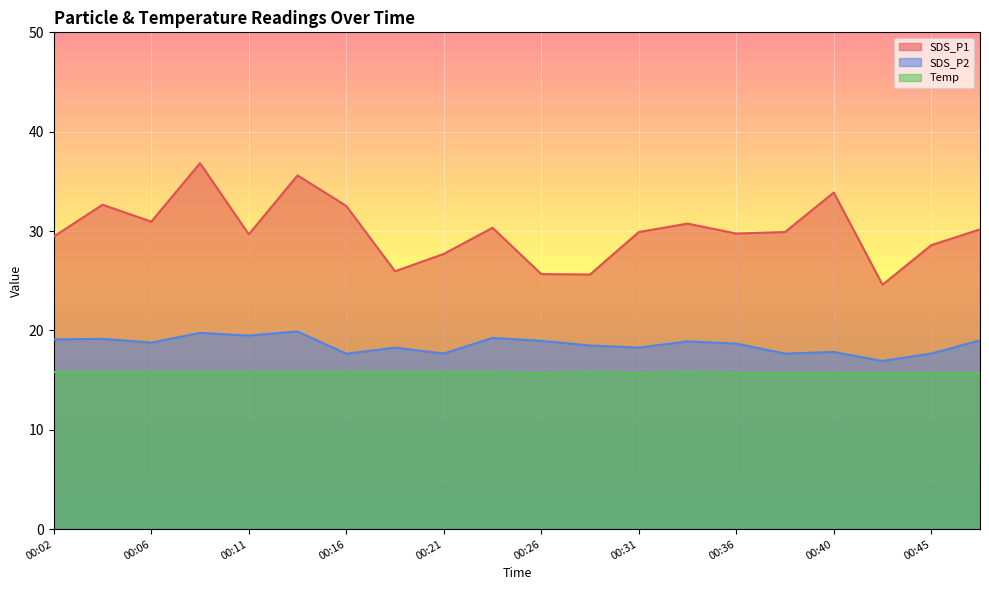

True or false: SDS_P2 and SDS_P1 intersect in this chart.

False